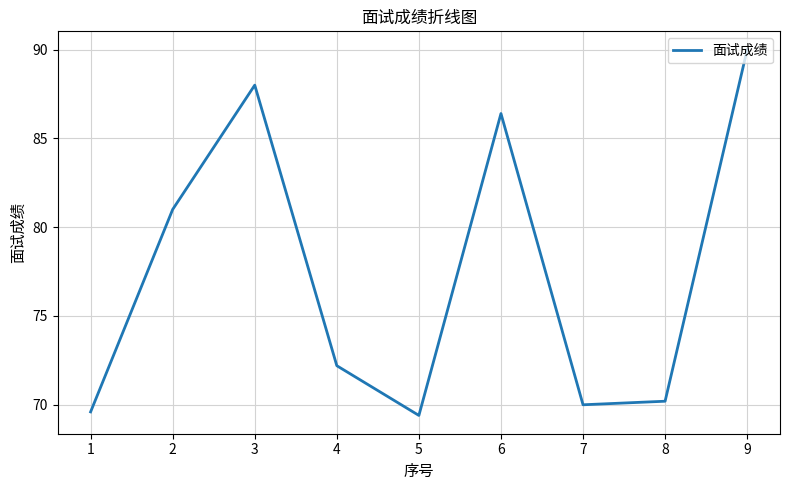

The value at 8 is 103.4. True or false?

False